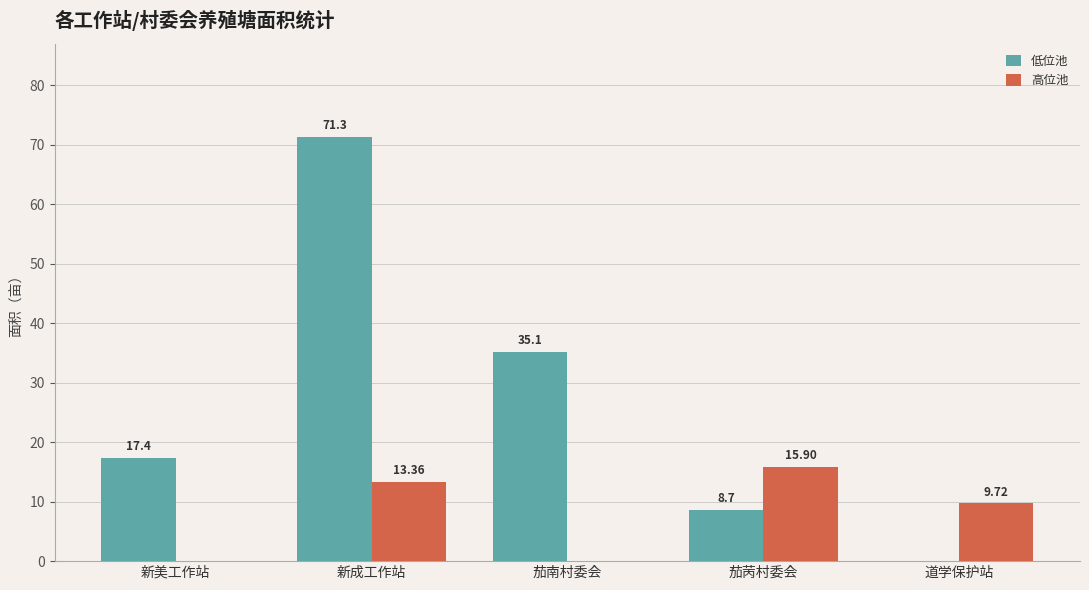

At which category is the sum across all series the highest?

新成工作站